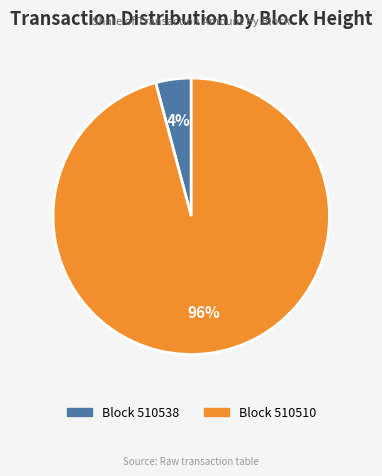

To the nearest percent, what is the difference between the largest and smallest slice percentages?

92%